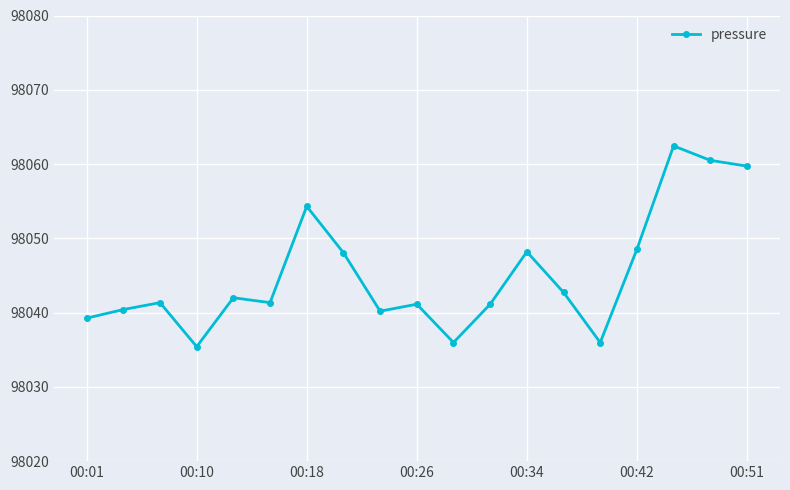

What is the difference between the maximum and minimum values?

27.0